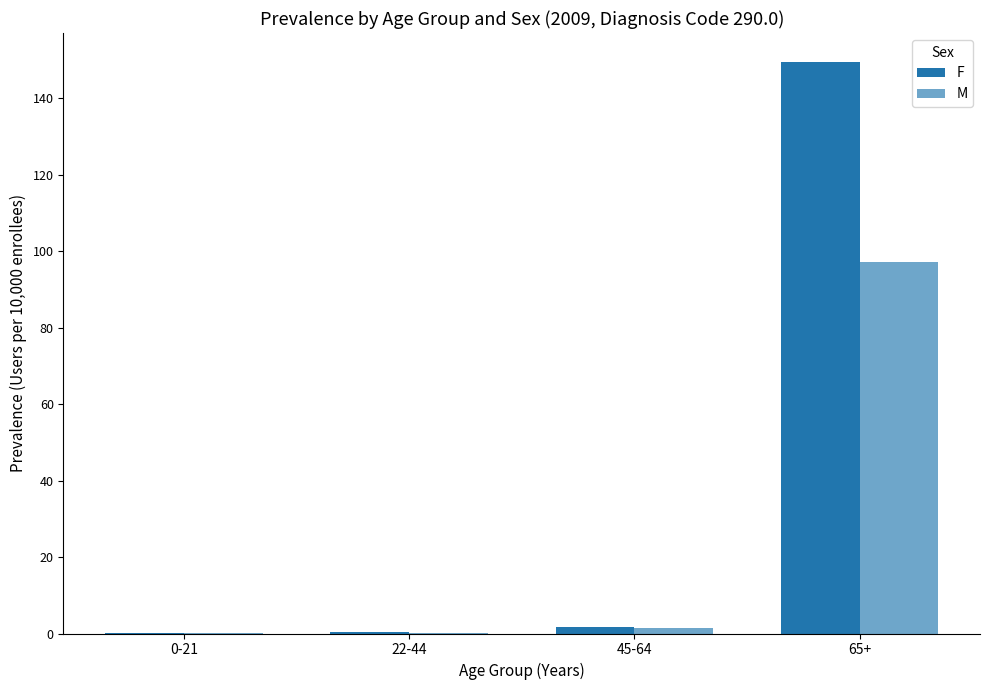

What is the approximate value of F at 22-44?

0.3